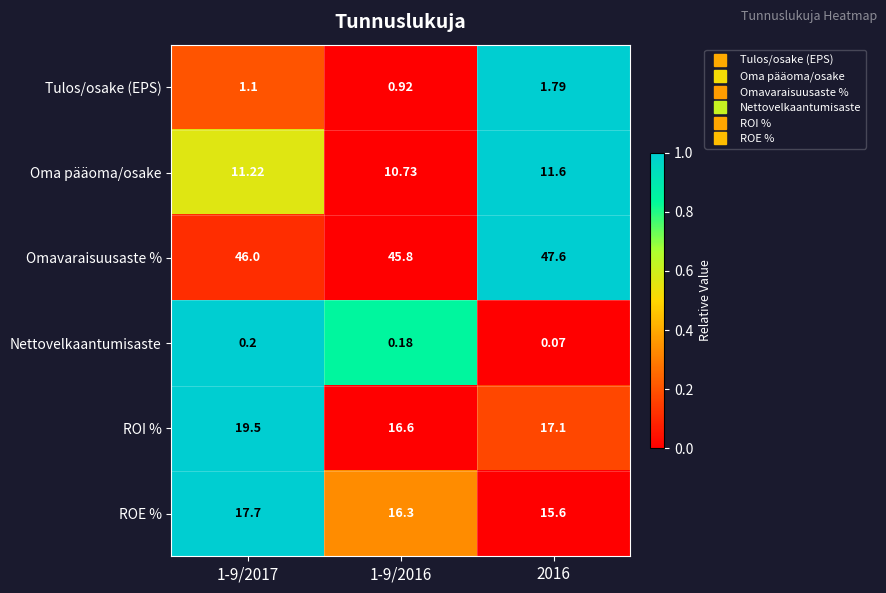

At 2016, list the series in order from largest to smallest.

Omavaraisuusaste %, ROI %, ROE %, Oma pääoma/osake, Tulos/osake (EPS), Nettovelkaantumisaste